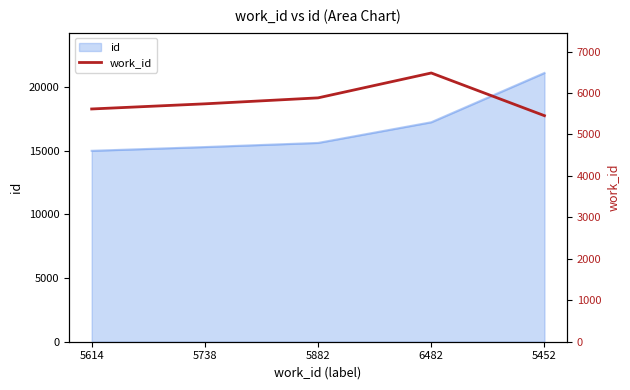

Count the values in the range 5614 to 5882.

3